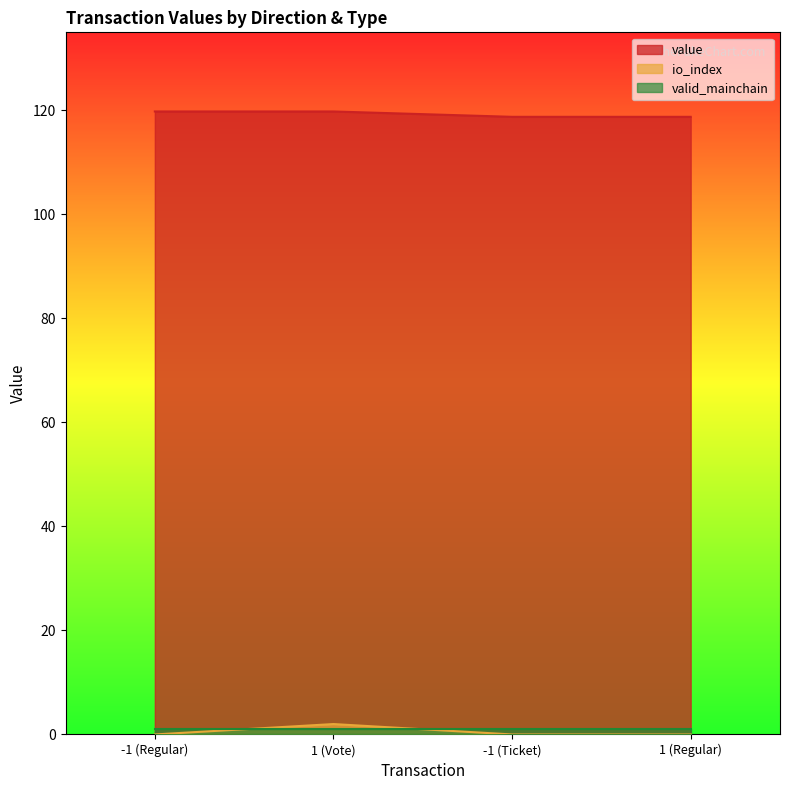

How many data points does each series have?

4